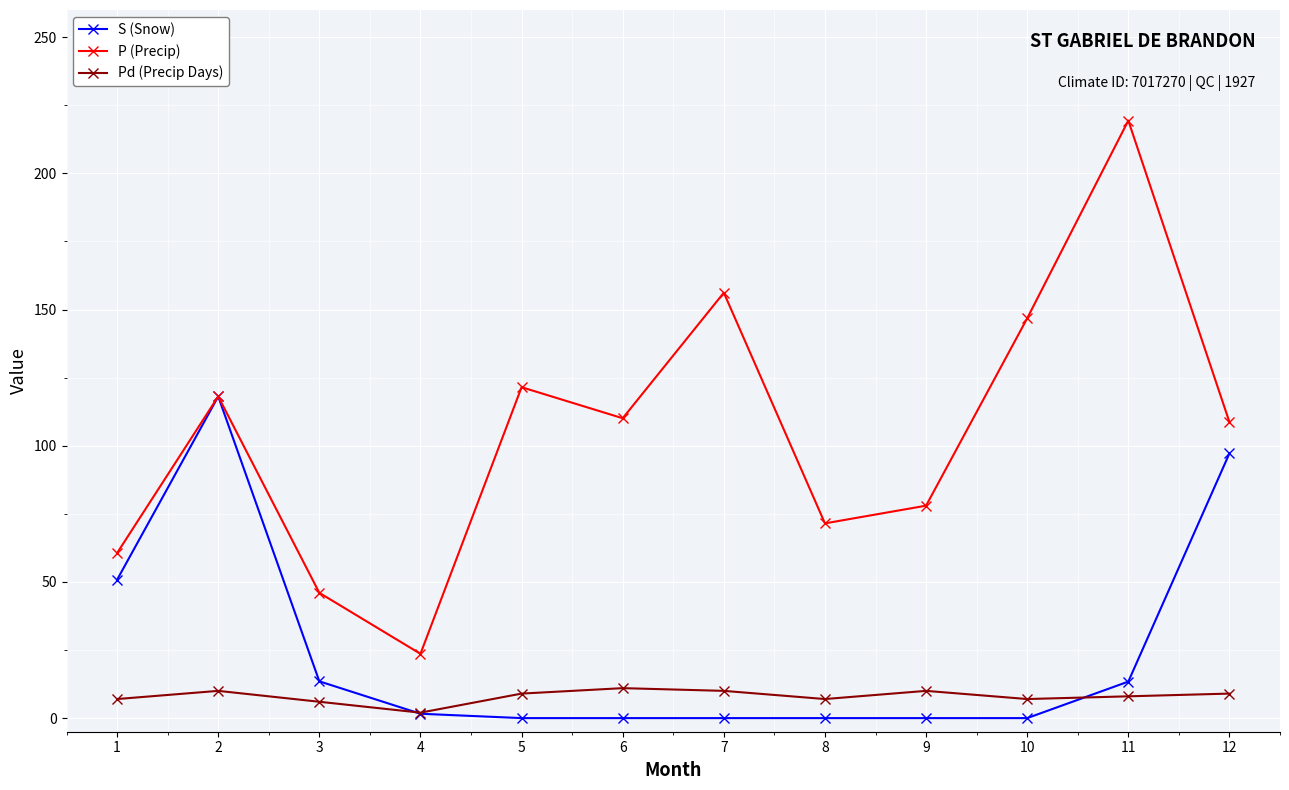

Which series has the widest spread of values?

P (Precip)